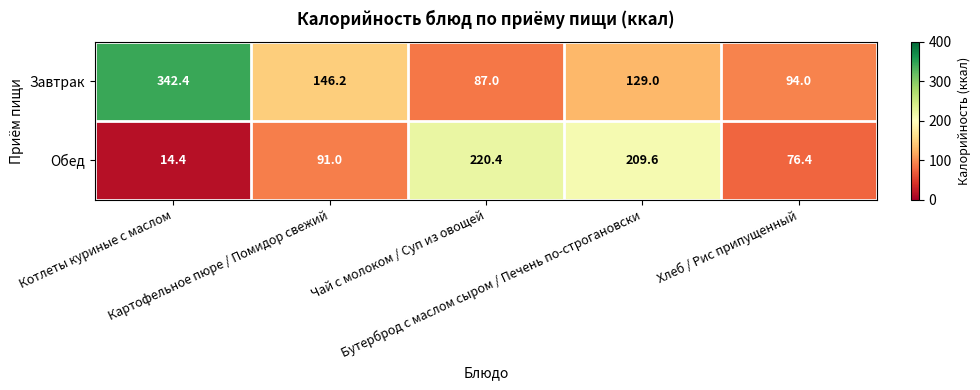

What is the sum of all Завтрак values?

798.6